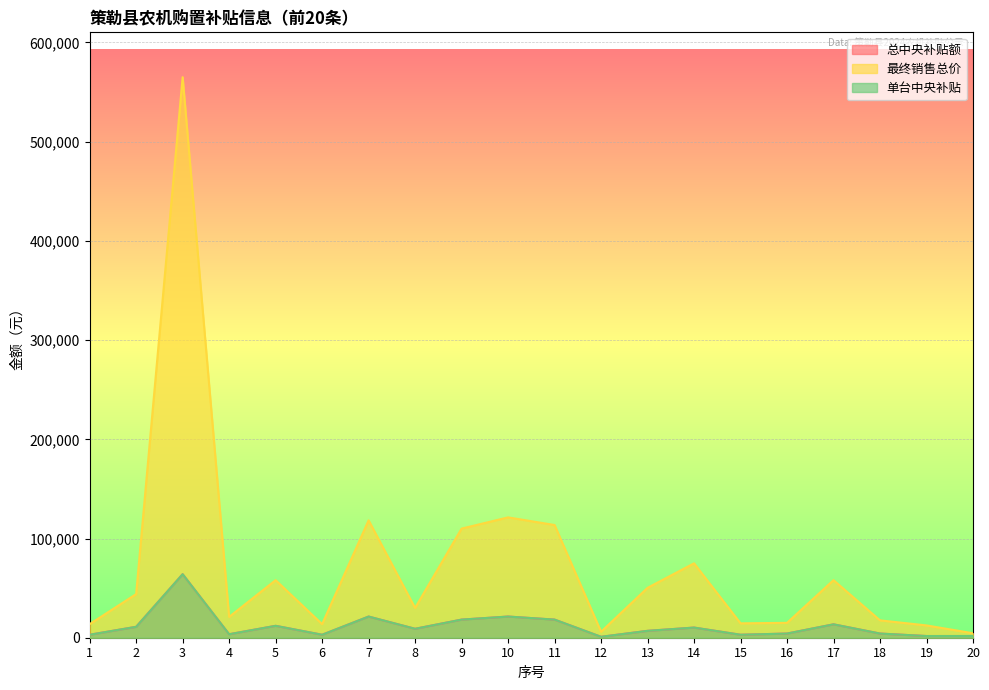

Which label corresponds to the largest value in the chart?

3